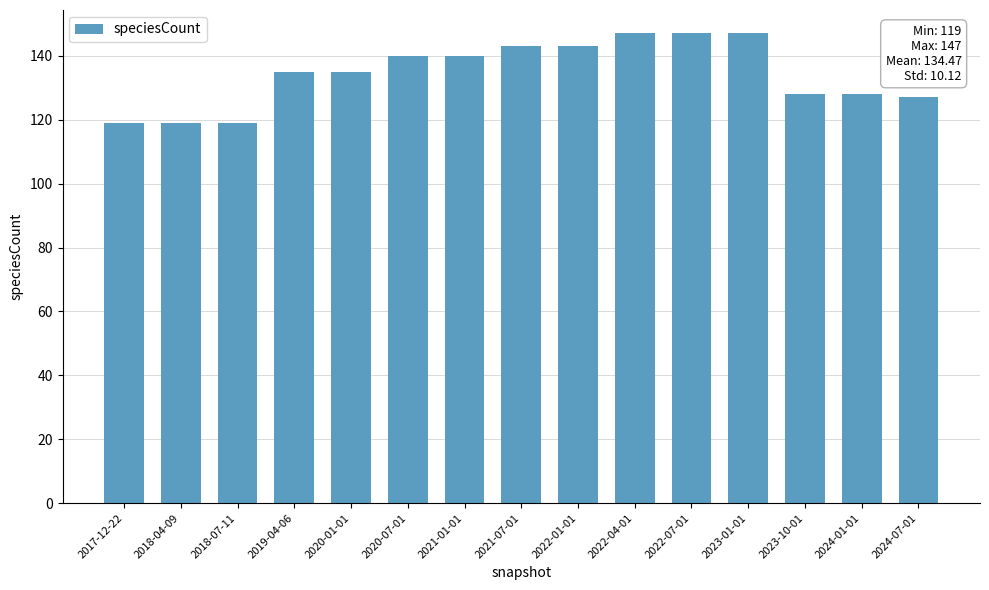

What is the label of the 12th bar from the right?

2019-04-06